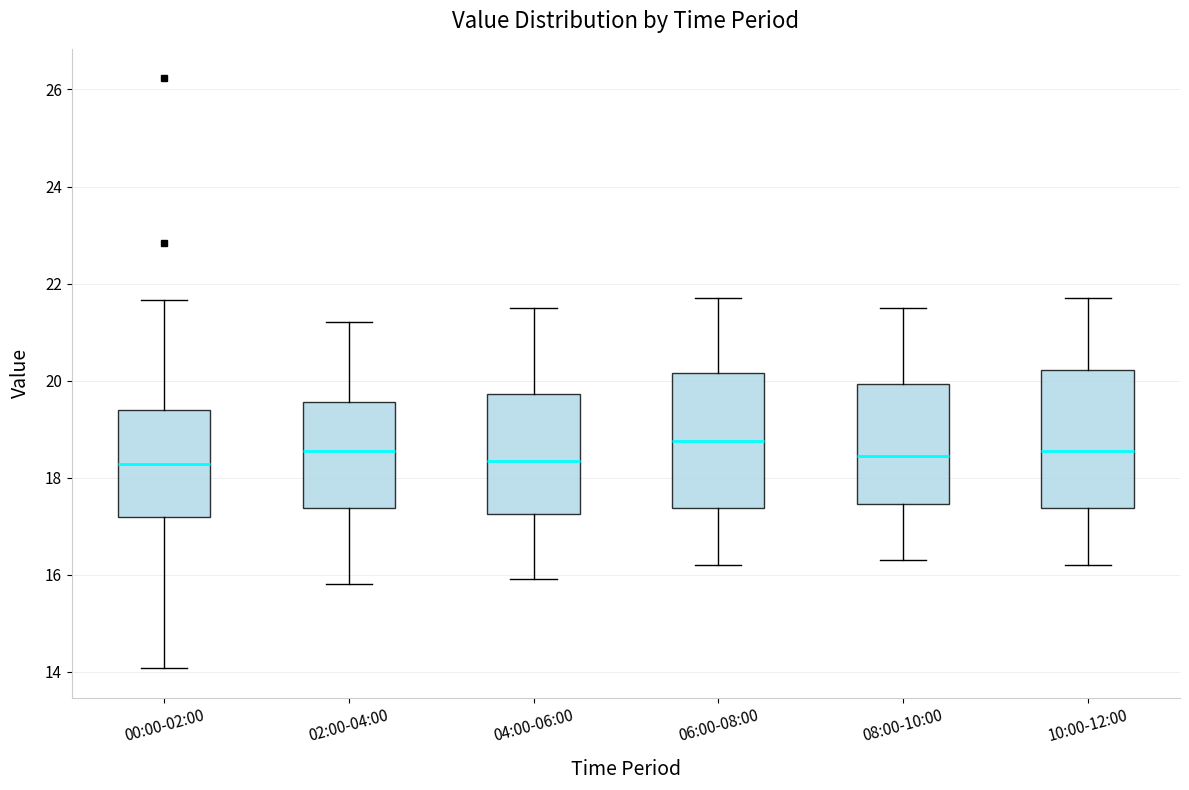

Reading left to right, read every box against the y-axis: the position of its median line, the range the box covers, and the ends of its whiskers. The values are not printed on the chart, so give them approximately, as read against the axis.

00:00-02:00: median 18.2, box 17.2 to 19.4, whiskers 14.0 to 21.6
02:00-04:00: median 18.6, box 17.4 to 19.6, whiskers 15.8 to 21.2
04:00-06:00: median 18.4, box 17.2 to 19.8, whiskers 16.0 to 21.6
06:00-08:00: median 18.8, box 17.4 to 20.2, whiskers 16.2 to 21.8
08:00-10:00: median 18.4, box 17.4 to 20.0, whiskers 16.4 to 21.6
10:00-12:00: median 18.6, box 17.4 to 20.2, whiskers 16.2 to 21.8